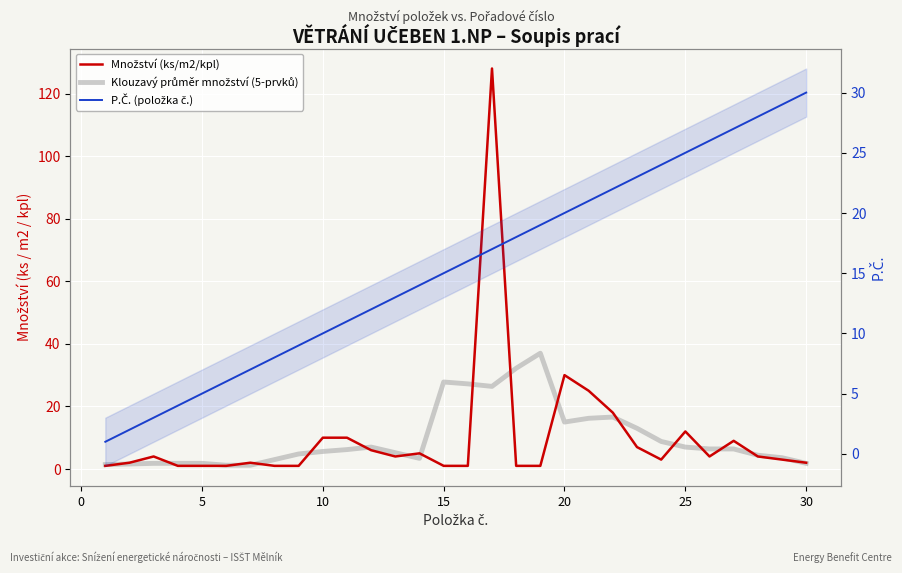

Which series ends up on top after the final intersection of Množství (ks/m2/kpl) and Klouzavý průměr množství (5-prvků)?

Množství (ks/m2/kpl)